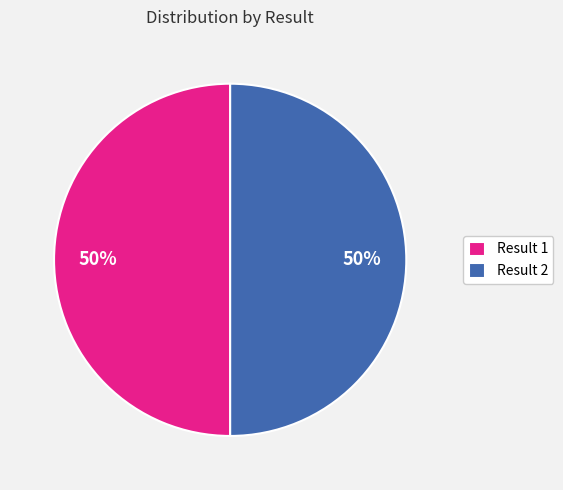

How many segments does this pie chart have?

2